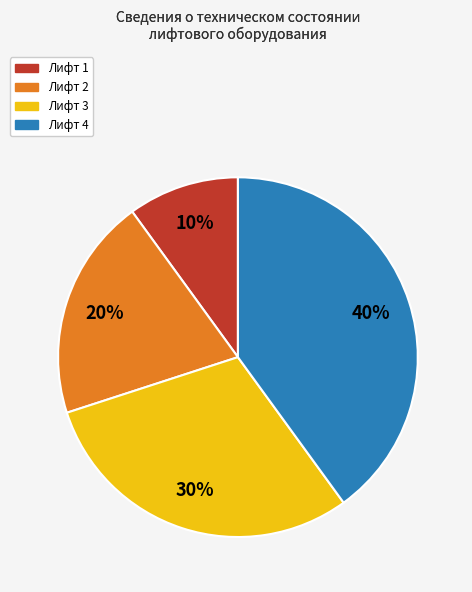

What is the largest slice in the pie chart?

Лифт 4